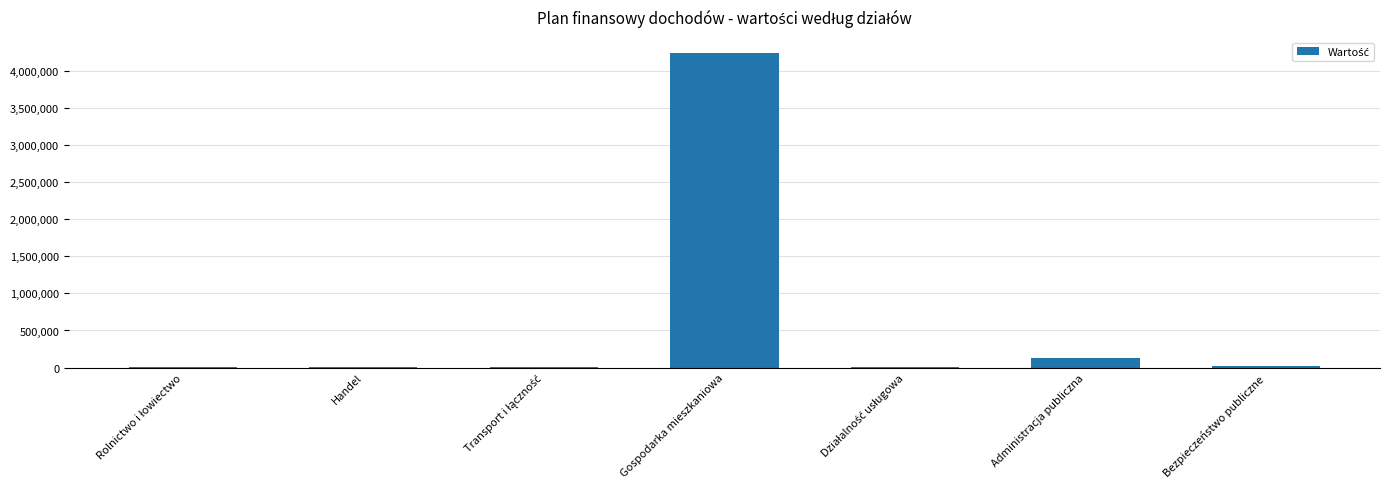

Which category has the highest value across all series?

Gospodarka mieszkaniowa